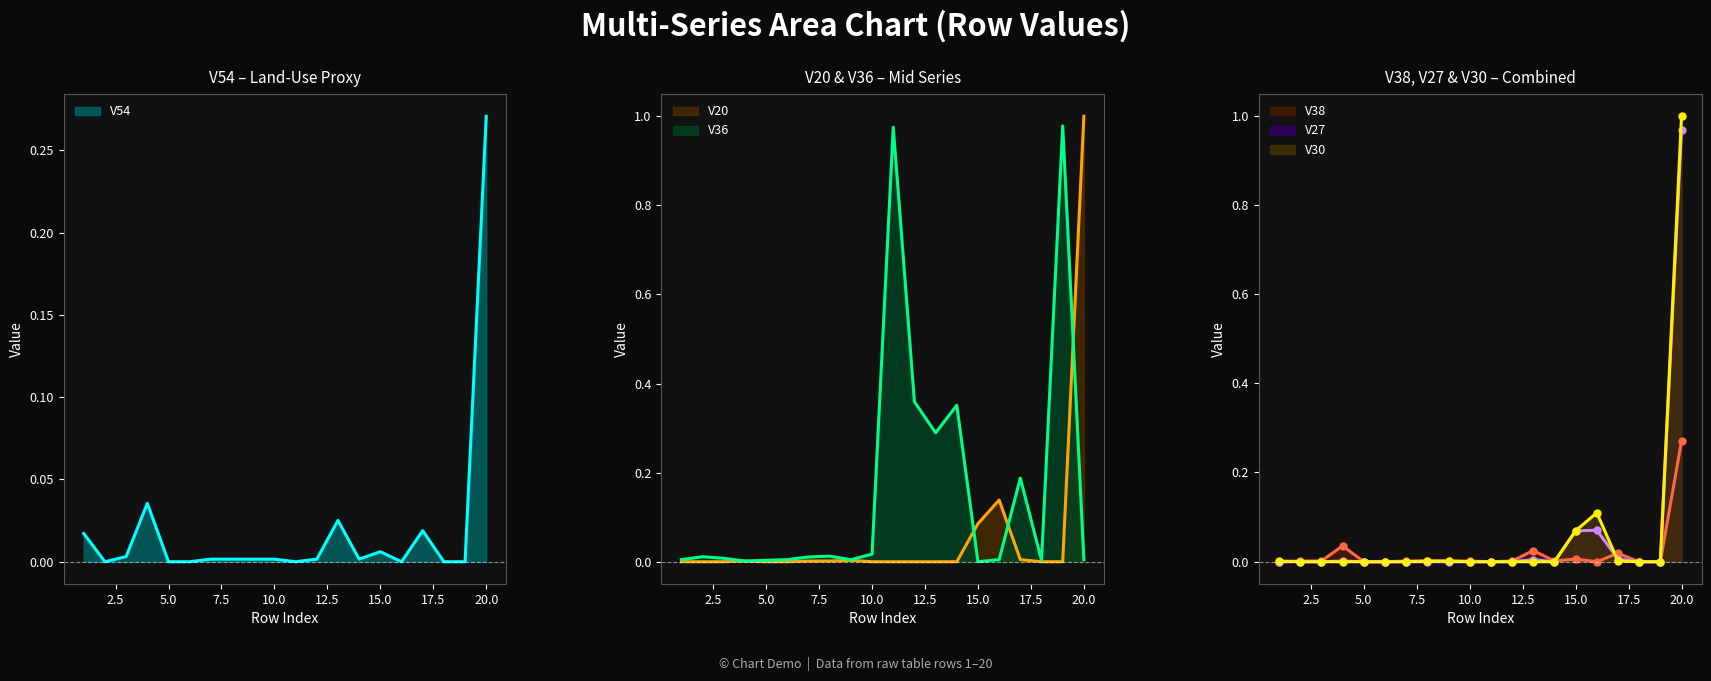

True or false: V36 and V20 cross at least once.

True